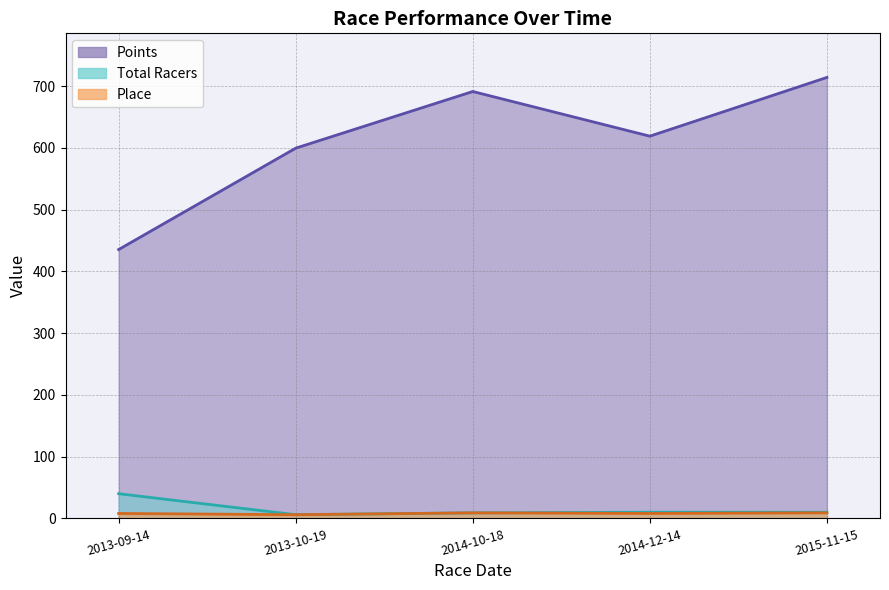

What is the highest value of the Points series?

714.0